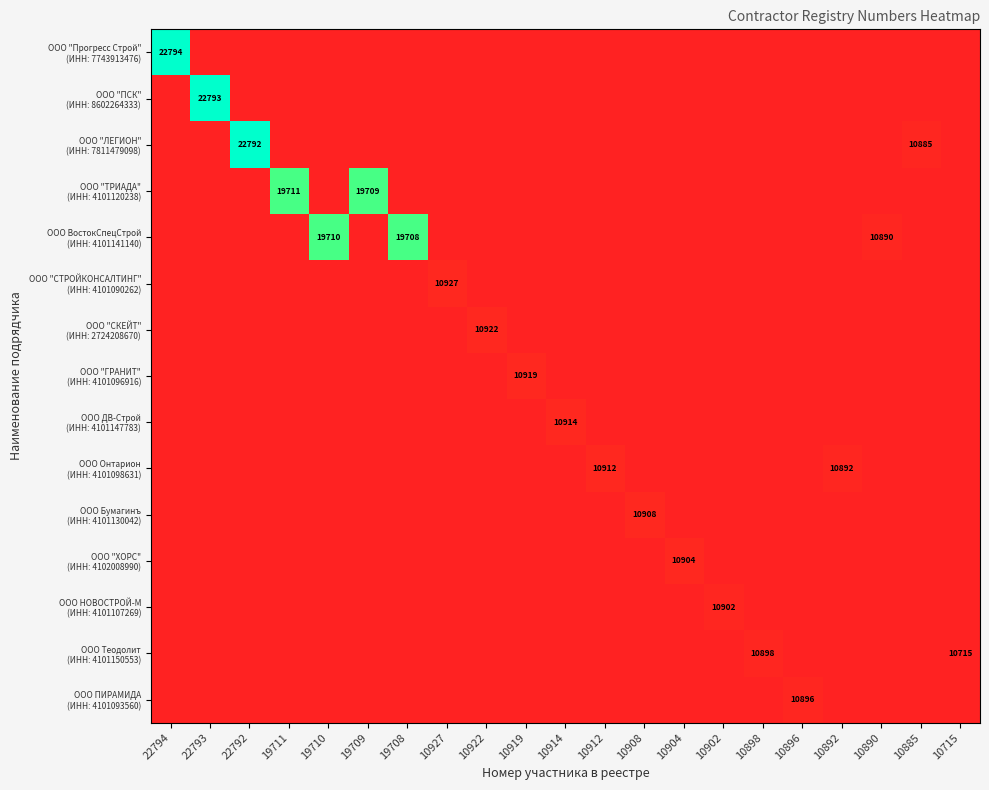

Rank the series by their maximum value, from lowest to highest.

ООО ПИРАМИДА (ИНН: 4101093560), ООО Теодолит (ИНН: 4101150553), ООО НОВОСТРОЙ-М (ИНН: 4101107269), ООО "ХОРС" (ИНН: 4102008990), ООО Бумагинъ (ИНН: 4101130042), ООО Онтарион (ИНН: 4101098631), ООО ДВ-Строй (ИНН: 4101147783), ООО "ГРАНИТ" (ИНН: 4101096916), ООО "СКЕЙТ" (ИНН: 2724208670), ООО "СТРОЙКОНСАЛТИНГ" (ИНН: 4101090262), ООО ВостокСпецСтрой (ИНН: 4101141140), ООО "ТРИАДА" (ИНН: 4101120238), ООО "ЛЕГИОН" (ИНН: 7811479098), ООО "ПСК" (ИНН: 8602264333), ООО "Прогресс Строй" (ИНН: 7743913476)